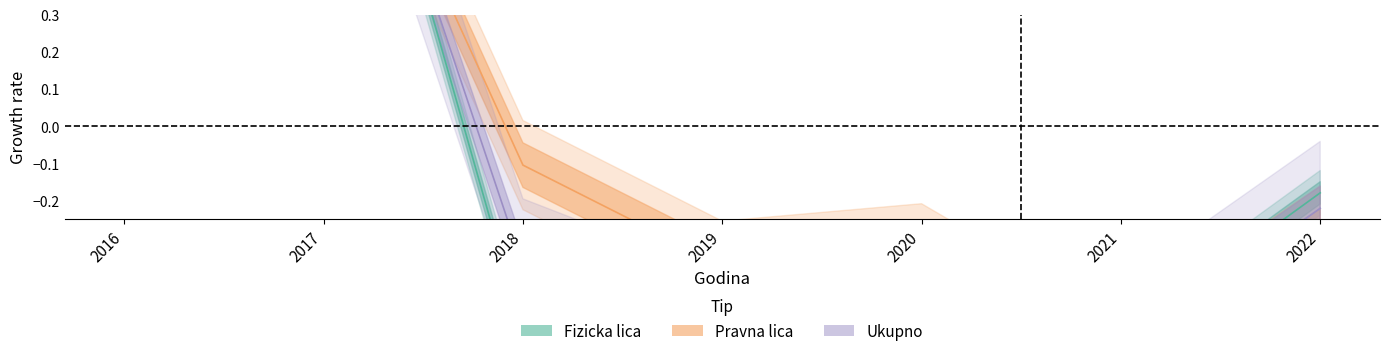

In Fizicka lica, how many points are lower than both neighbors (excluding endpoints)?

1